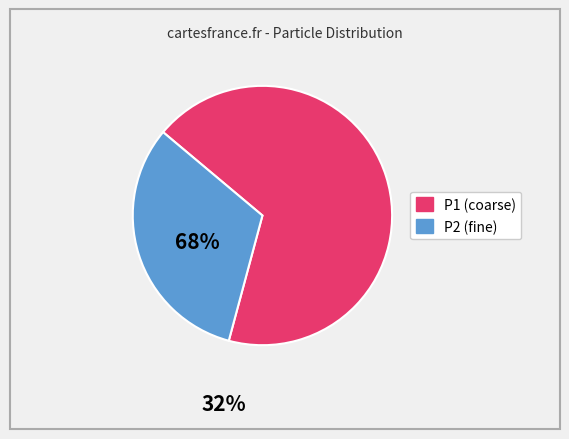

Is there any slice that represents more than half of the pie?

Yes